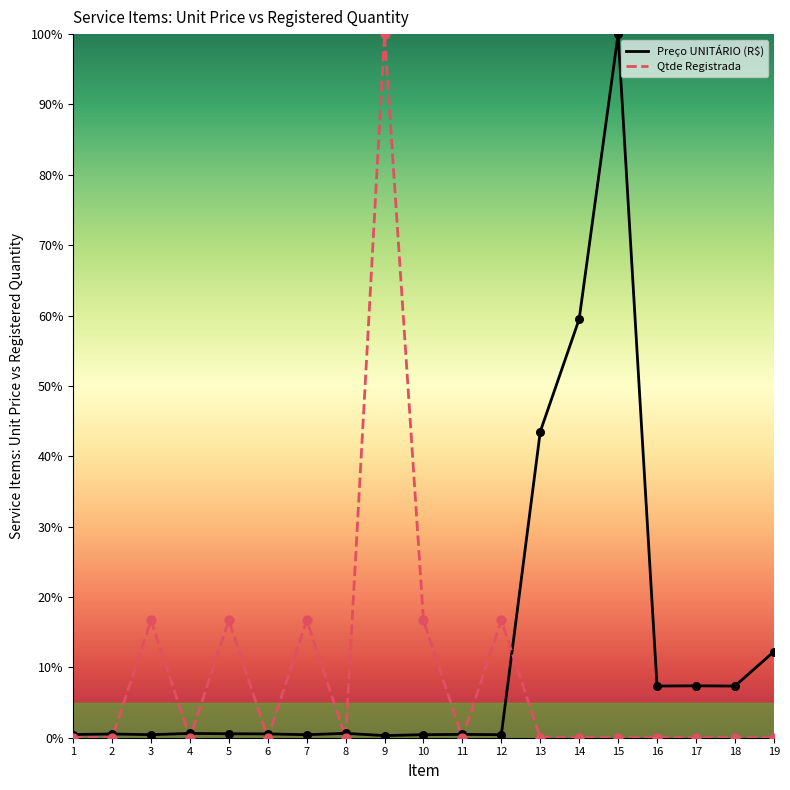

Which series has the largest Y range (max minus min)?

Qtde Registrada